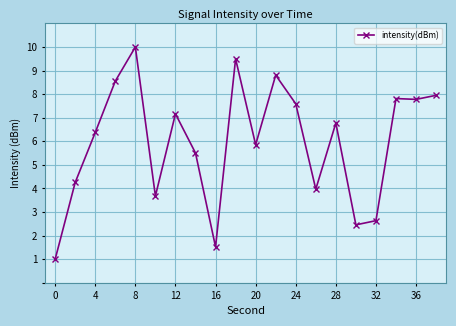

How many lines are shown in the chart?

1